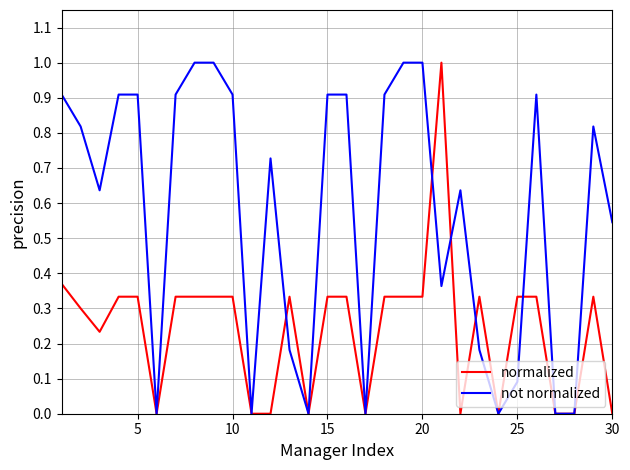

Which series has the largest total across all categories?

not normalized